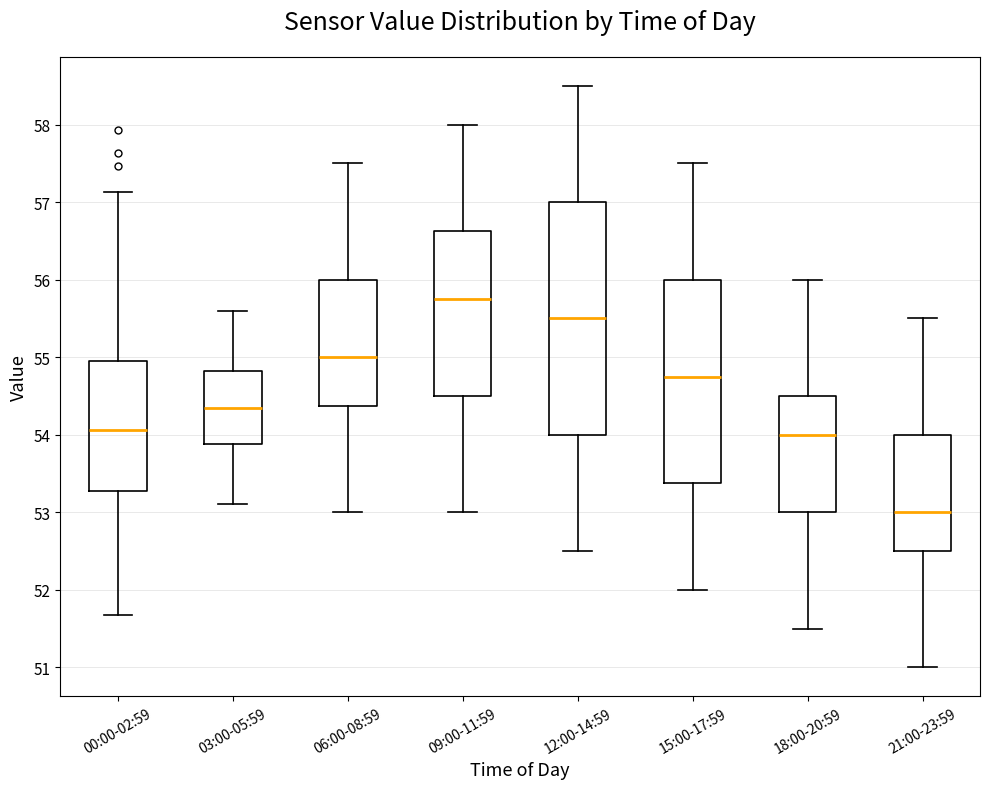

Where does the lower whisker of the box for 00:00-02:59 end on the y-axis? The values are not printed on the chart, so give them approximately, as read against the axis.

51.7